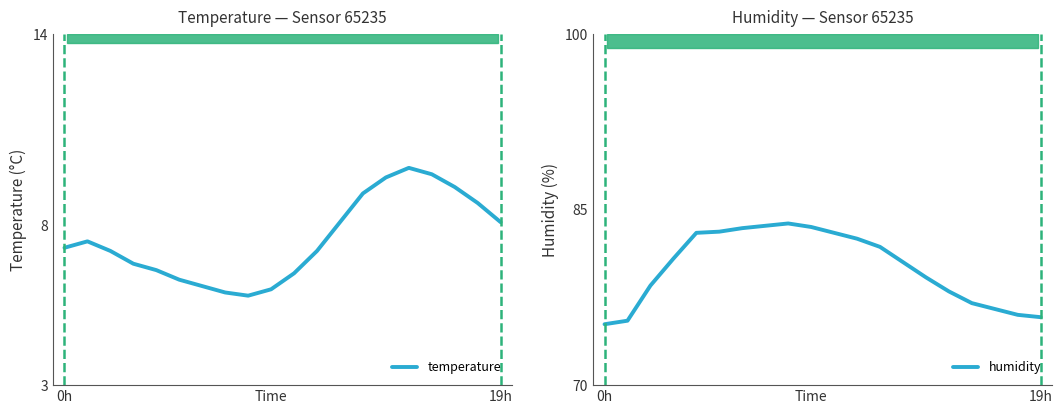

What is the difference between the second highest and minimum values in the humidity series?

8.4